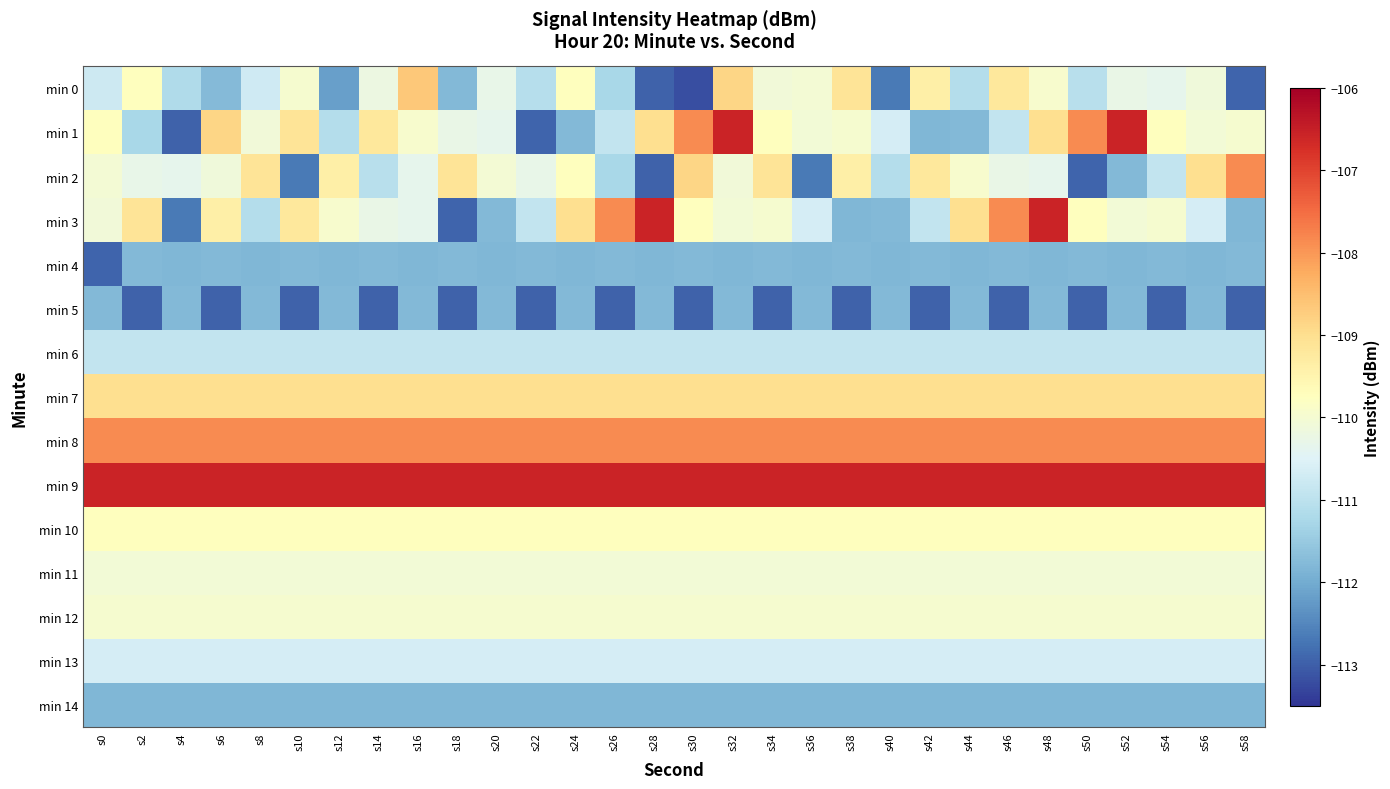

What is the spread (max minus min) of values at s34?

6.4